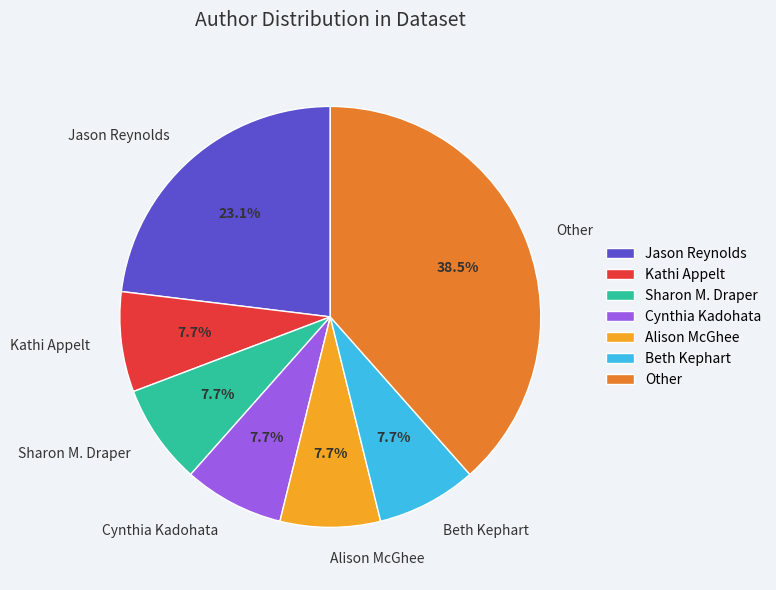

What is the largest slice in the pie chart?

Other